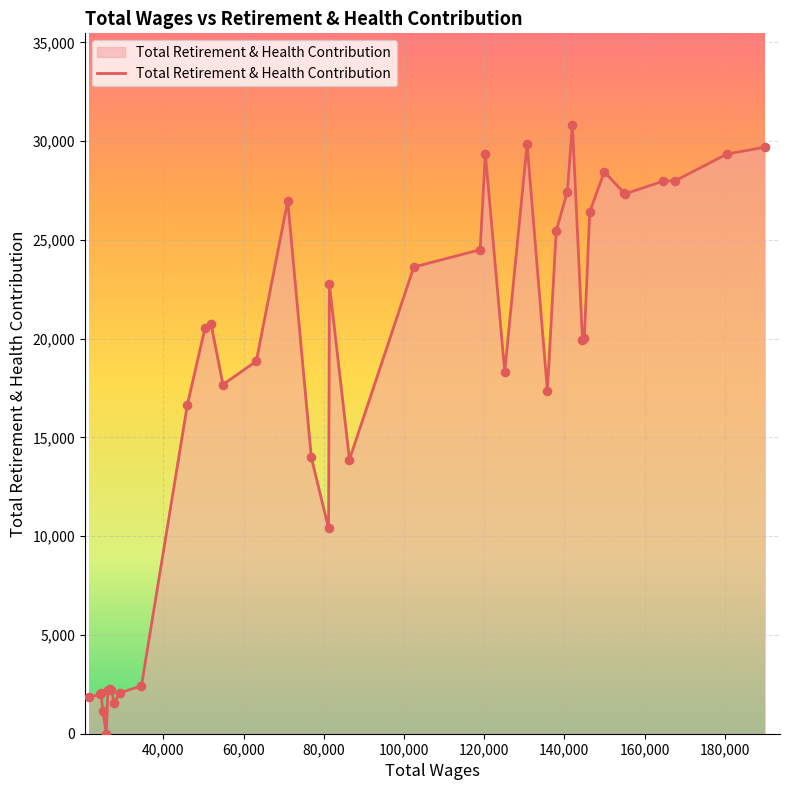

How many lines are shown in the chart?

1